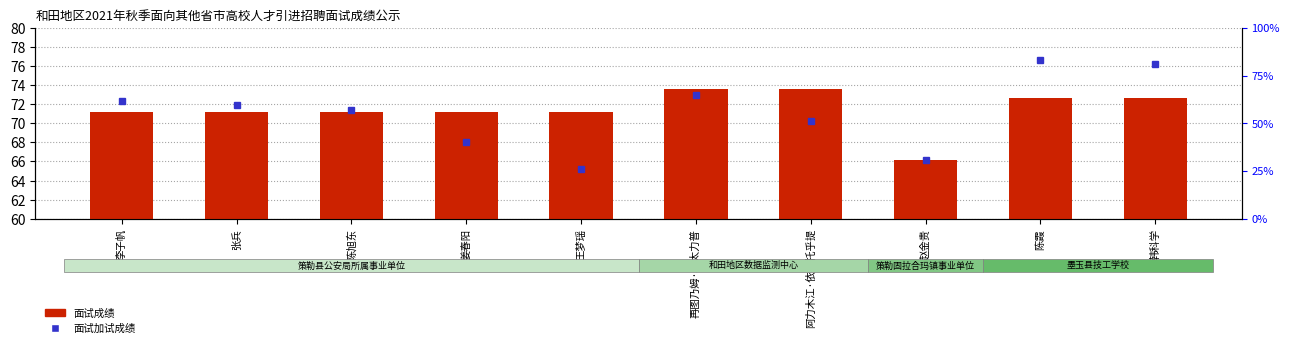

Read the value at 陈旭东.

71.2